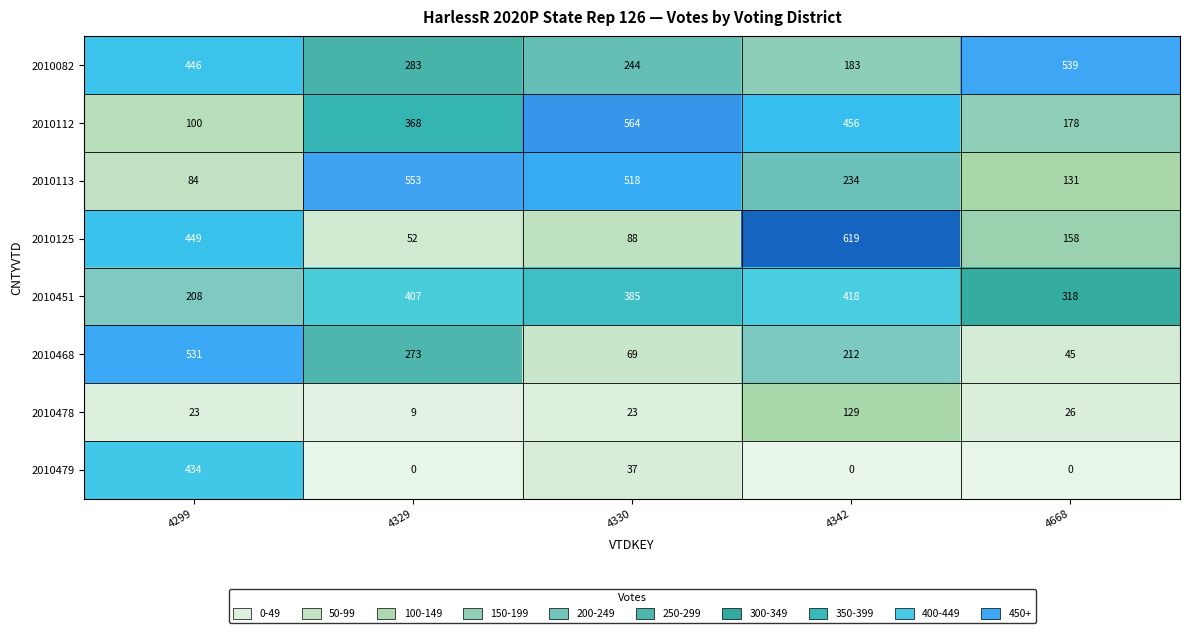

The 2010125 series shows 60 at 4330. True or false?

False